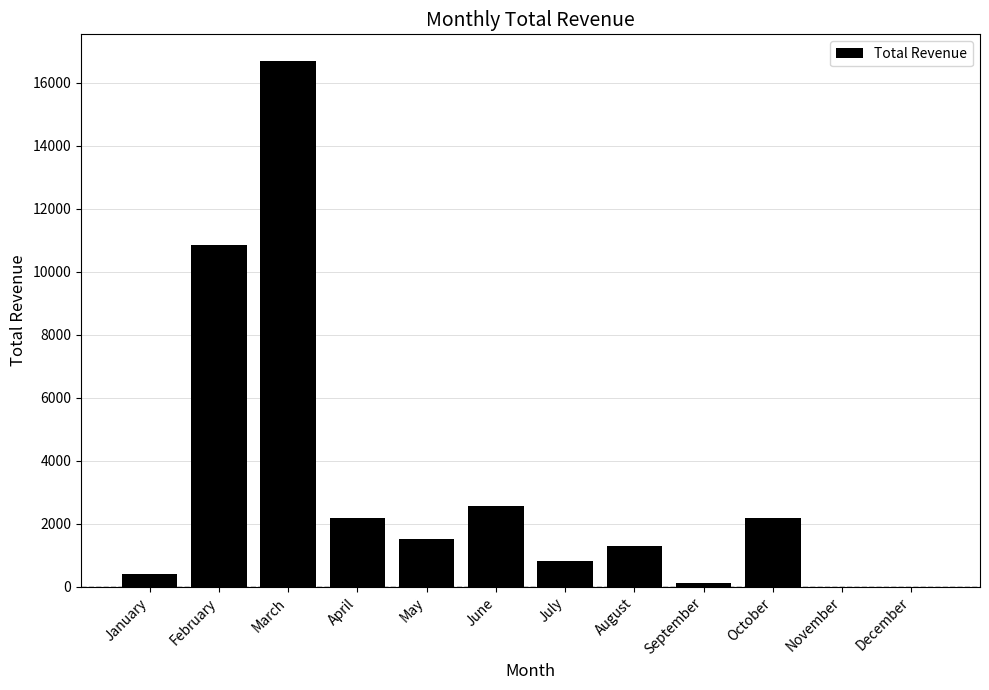

What is the sum of all values?

38619.3